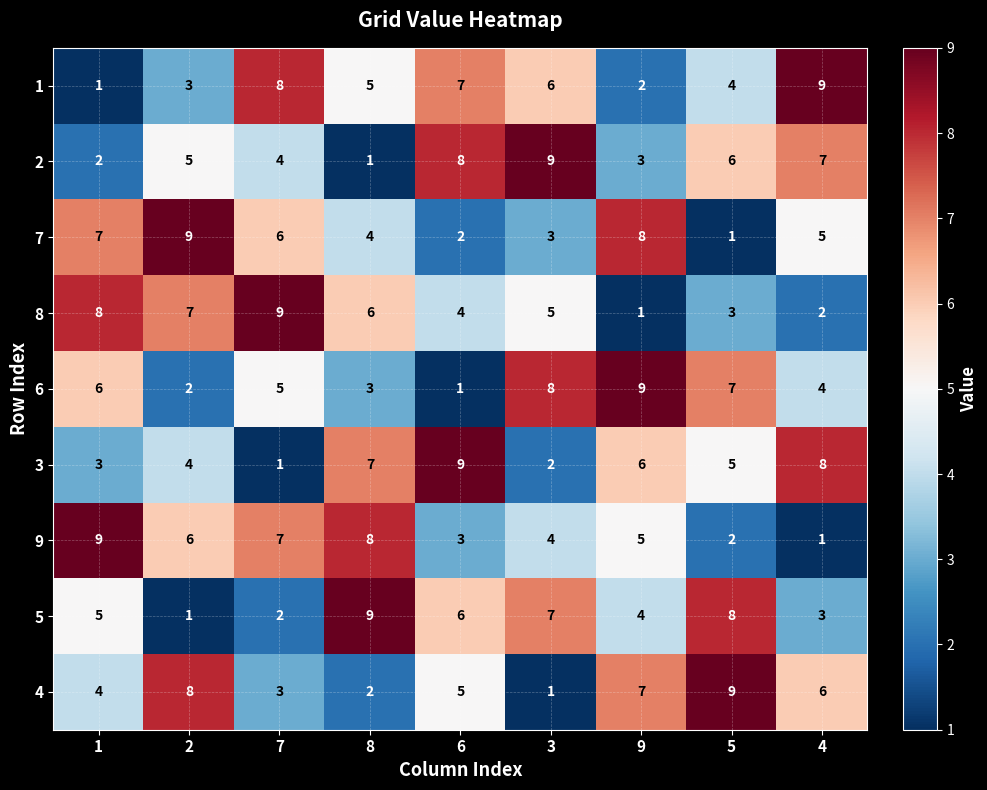

Is the value of 7 at 4 greater than the value of 2 at 8?

Yes